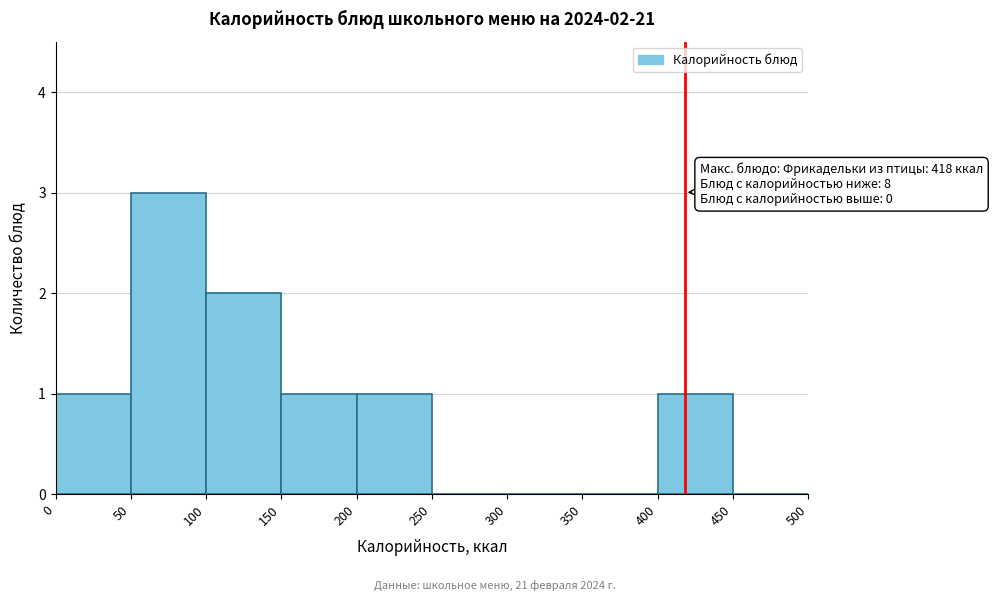

Over which range of the x-axis is the bar tallest?

50 to 100